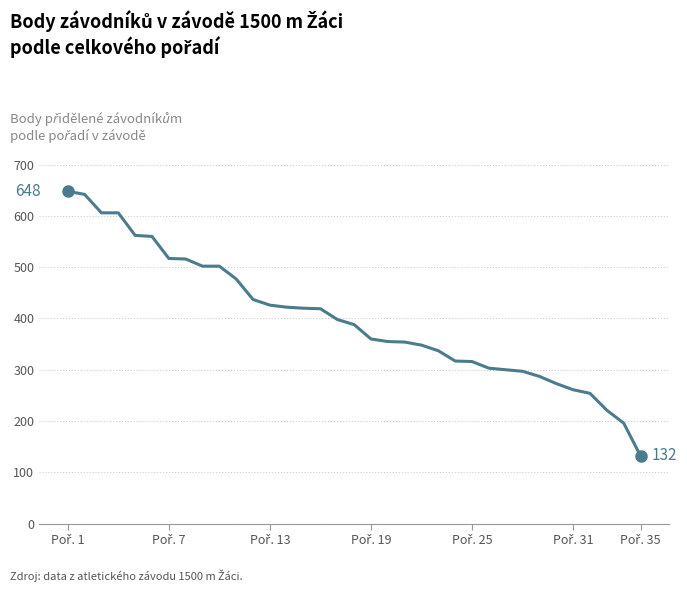

What is the greatest value displayed?

648